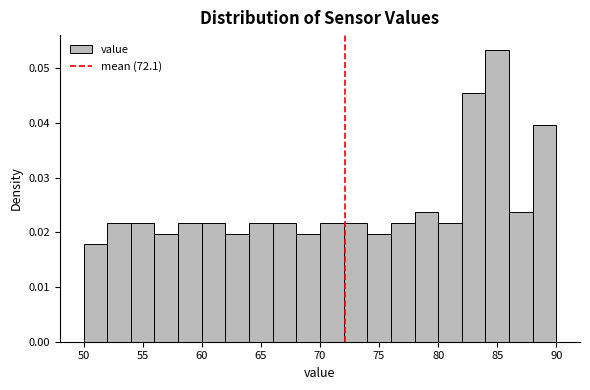

How tall is the bar that spans 80 to 82 on the x-axis? The values are not printed on the chart, so give them approximately, as read against the axis.

0.022